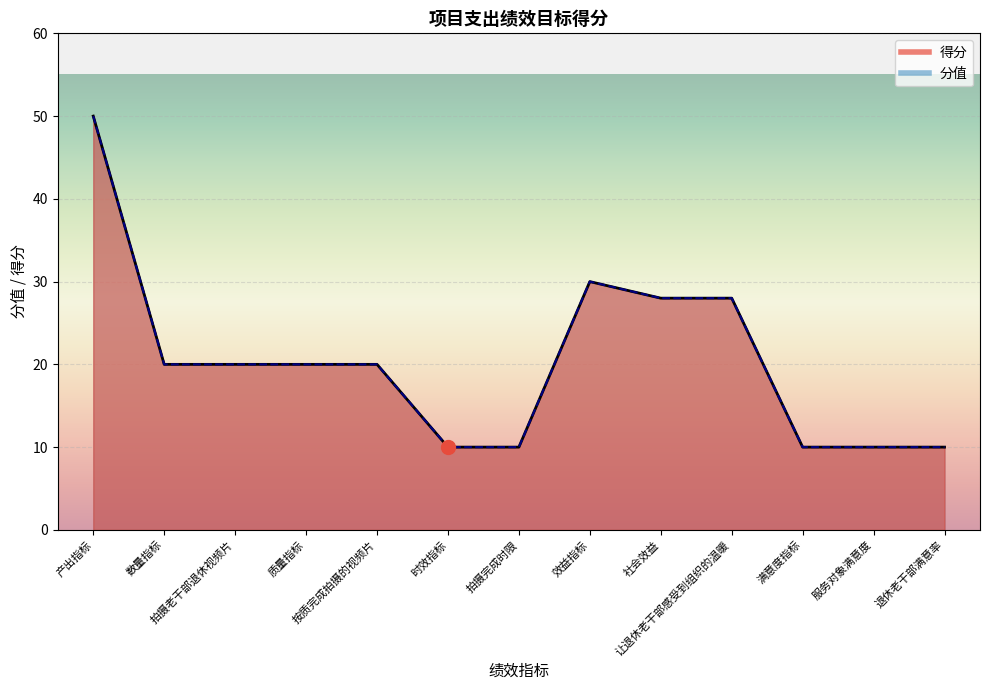

The value at 拍摄老干部退休视频片 is 20. True or false?

True